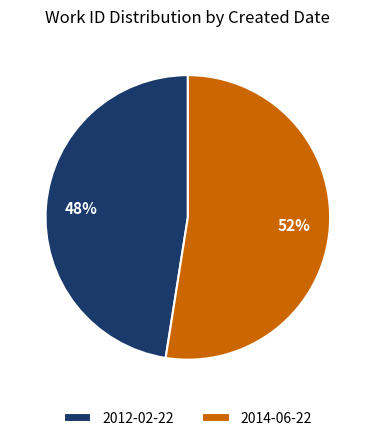

Do 2014-06-22 and 2012-02-22 together represent more than half of the pie?

Yes